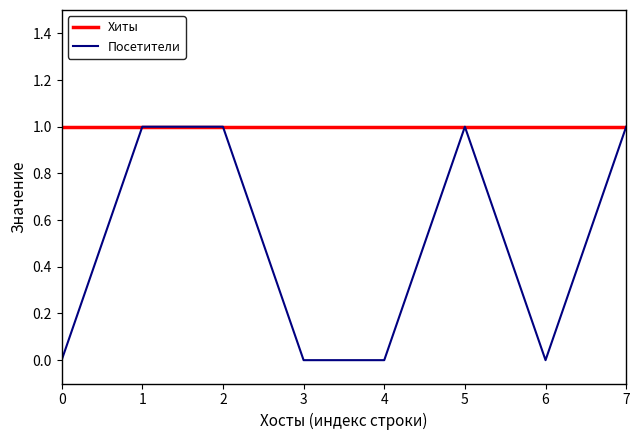

List the series in order of their overall mean, highest first.

Хиты, Посетители